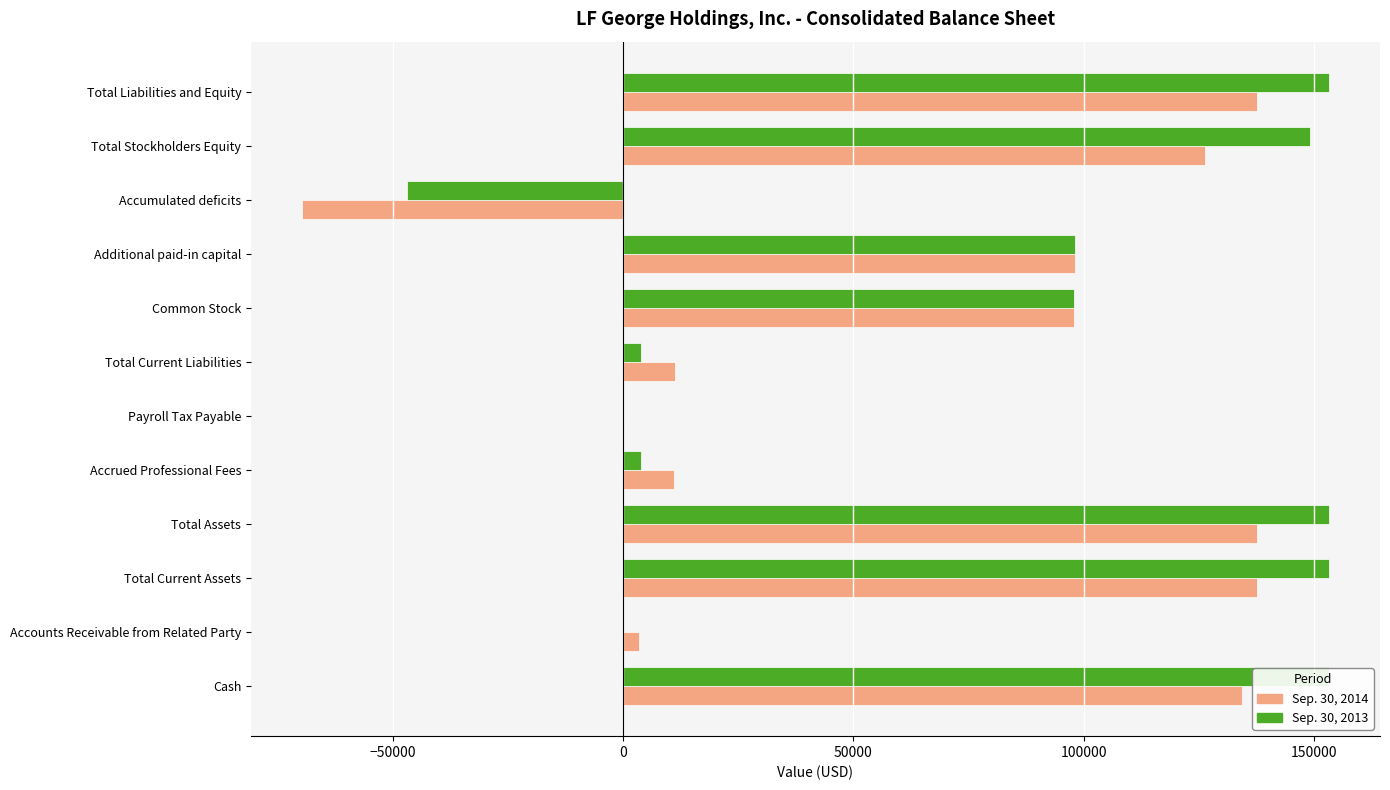

Is it true that Sep. 30, 2013 equals 153187 at Total Current Assets?

True